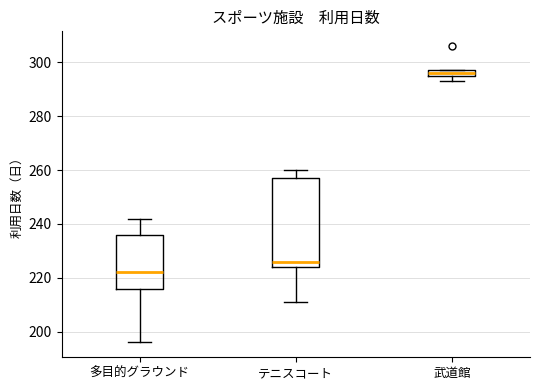

Which box's median line is the highest?

武道館